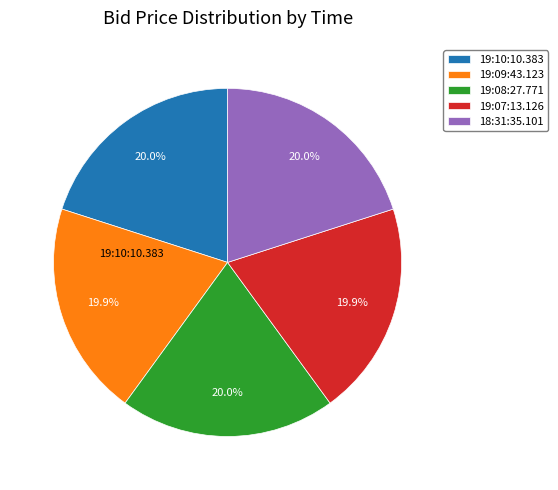

Do 19:08:27.771 and 19:07:13.126 together represent more than half of the pie?

No